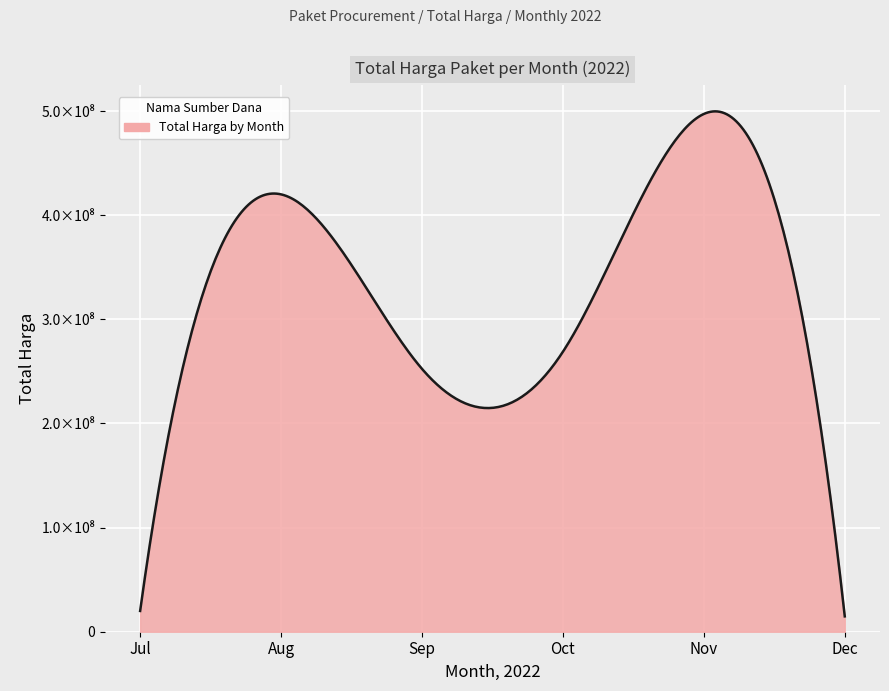

Does the chart display data point markers on the line(s)?

No